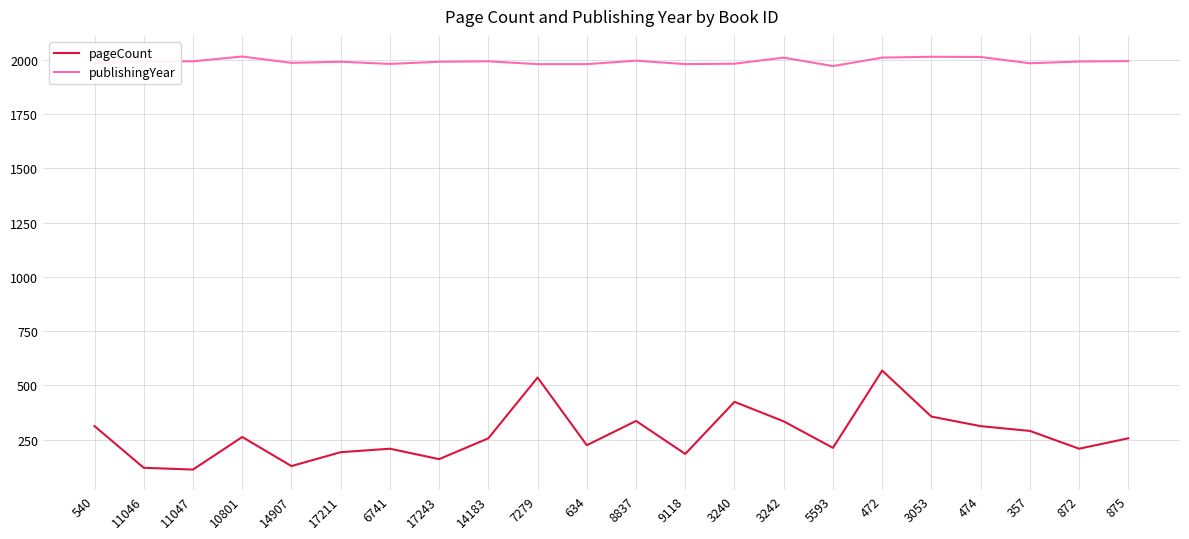

What is the minimum value for publishingYear?

1971